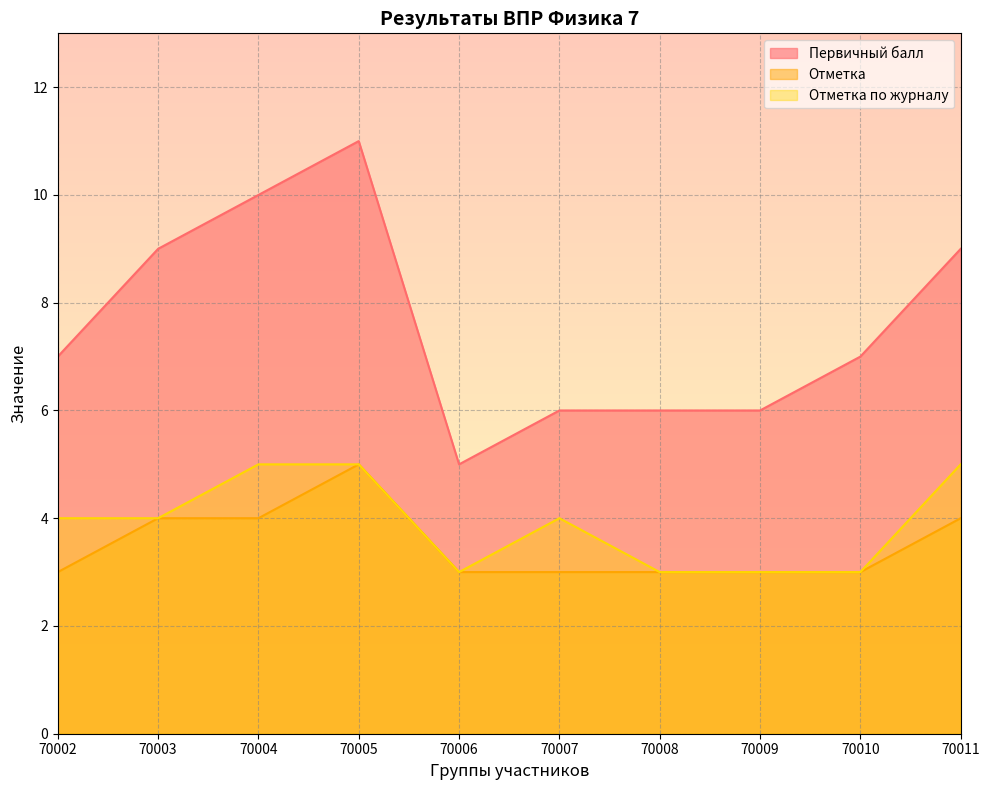

What are all the series names shown in the legend?

Первичный балл, Отметка, Отметка по журналу